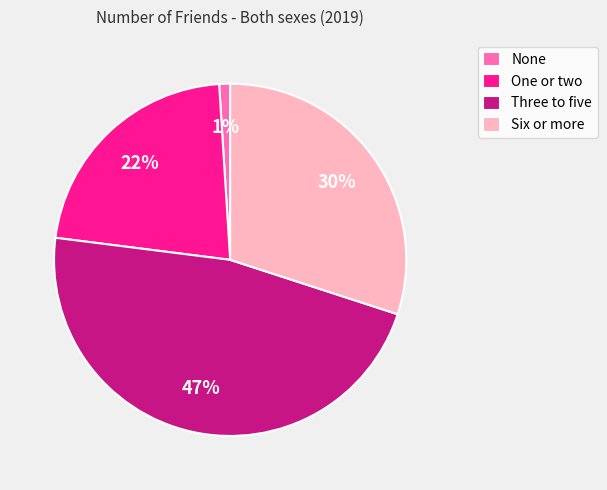

To the nearest percent, what is the average slice percentage?

25%